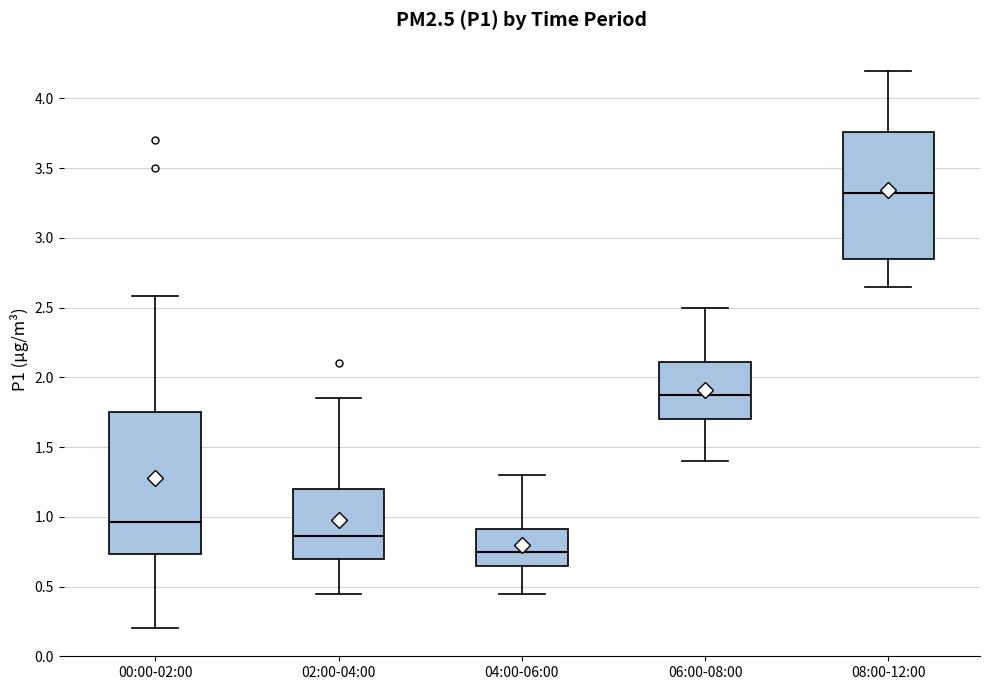

Which box is the tallest, from its lower edge to its upper edge?

00:00-02:00